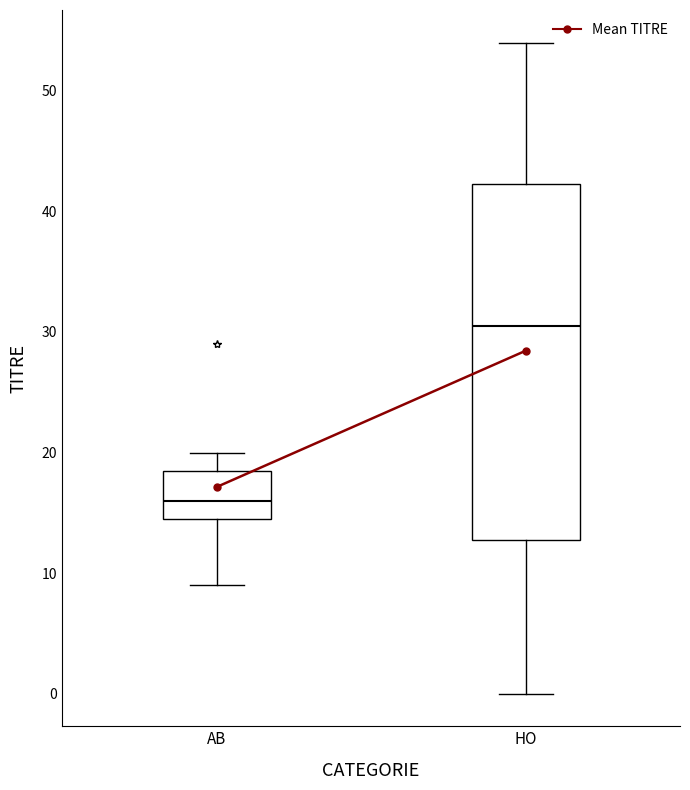

Which box has the highest median line?

HO